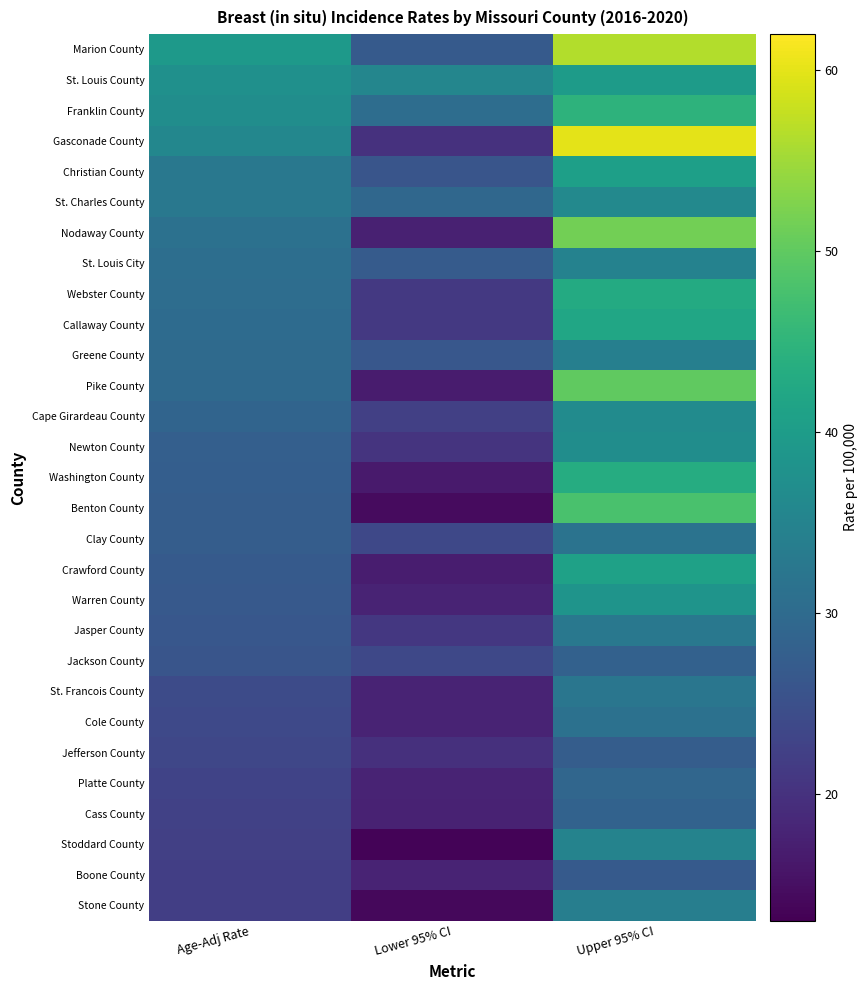

Reading left to right, list all the values displayed in this chart.

Marion County: Age-Adj Rate=39.6	Lower 95% CI=26.9	Upper 95% CI=56.4
St. Louis County: Age-Adj Rate=37.6	Lower 95% CI=35.4	Upper 95% CI=39.8
Franklin County: Age-Adj Rate=37.1	Lower 95% CI=30.6	Upper 95% CI=44.6
Gasconade County: Age-Adj Rate=35.7	Lower 95% CI=19.9	Upper 95% CI=60.0
Christian County: Age-Adj Rate=32.7	Lower 95% CI=25.9	Upper 95% CI=40.6
St. Charles County: Age-Adj Rate=32.6	Lower 95% CI=29.4	Upper 95% CI=36.1
Nodaway County: Age-Adj Rate=31.2	Lower 95% CI=17.5	Upper 95% CI=51.6
St. Louis City: Age-Adj Rate=30.7	Lower 95% CI=27.0	Upper 95% CI=34.7
Webster County: Age-Adj Rate=30.6	Lower 95% CI=21.2	Upper 95% CI=42.9
Callaway County: Age-Adj Rate=30.2	Lower 95% CI=21.1	Upper 95% CI=42.0
Greene County: Age-Adj Rate=30.0	Lower 95% CI=26.3	Upper 95% CI=34.1
Pike County: Age-Adj Rate=29.8	Lower 95% CI=16.7	Upper 95% CI=50.0
Cape Girardeau County: Age-Adj Rate=28.7	Lower 95% CI=22.2	Upper 95% CI=36.6
Newton County: Age-Adj Rate=27.8	Lower 95% CI=20.4	Upper 95% CI=37.0
Washington County: Age-Adj Rate=27.6	Lower 95% CI=16.6	Upper 95% CI=43.4
Benton County: Age-Adj Rate=27.4	Lower 95% CI=14.4	Upper 95% CI=47.9
Clay County: Age-Adj Rate=27.4	Lower 95% CI=23.6	Upper 95% CI=31.6
Crawford County: Age-Adj Rate=26.8	Lower 95% CI=16.9	Upper 95% CI=41.1
Warren County: Age-Adj Rate=26.6	Lower 95% CI=17.8	Upper 95% CI=38.4
Jasper County: Age-Adj Rate=26.3	Lower 95% CI=20.9	Upper 95% CI=32.7
Jackson County: Age-Adj Rate=25.9	Lower 95% CI=23.7	Upper 95% CI=28.3
St. Francois County: Age-Adj Rate=24.2	Lower 95% CI=17.9	Upper 95% CI=32.3
Cole County: Age-Adj Rate=23.8	Lower 95% CI=17.8	Upper 95% CI=31.2
Jefferson County: Age-Adj Rate=23.4	Lower 95% CI=19.8	Upper 95% CI=27.4
Platte County: Age-Adj Rate=22.9	Lower 95% CI=17.8	Upper 95% CI=29.2
Cass County: Age-Adj Rate=22.5	Lower 95% CI=17.6	Upper 95% CI=28.5
Stoddard County: Age-Adj Rate=22.2	Lower 95% CI=13.4	Upper 95% CI=34.9
Boone County: Age-Adj Rate=22.1	Lower 95% CI=17.9	Upper 95% CI=26.9
Stone County: Age-Adj Rate=22.0	Lower 95% CI=14.0	Upper 95% CI=34.0